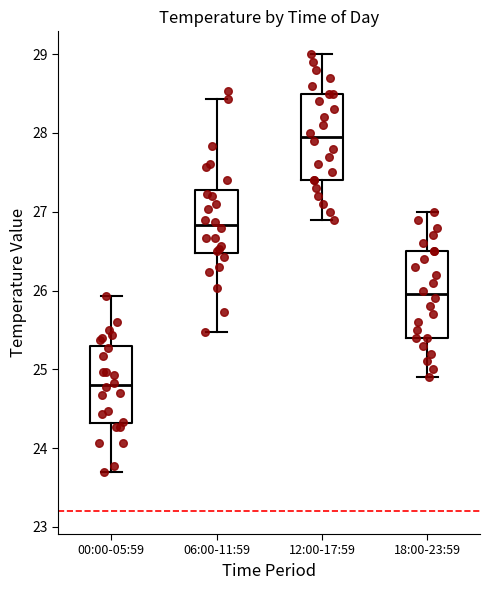

Which box has the lowest median line?

00:00-05:59